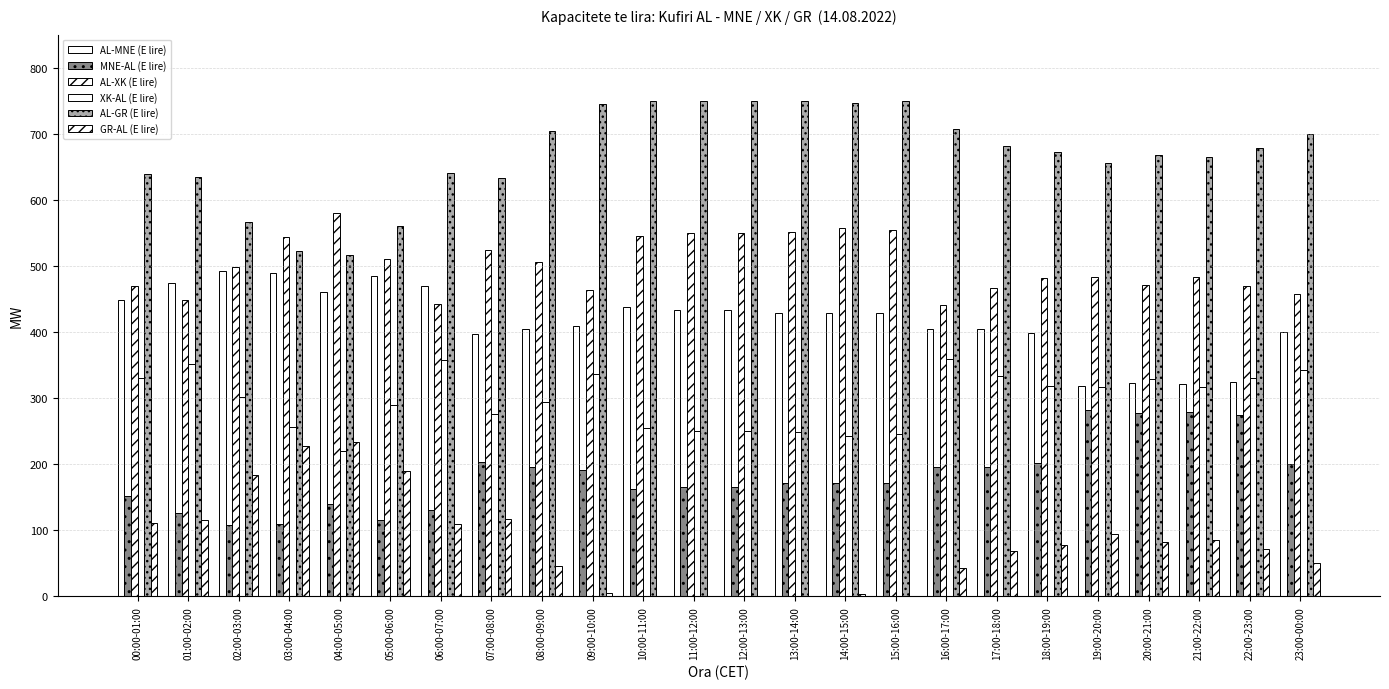

Where is AL-MNE (E lire) nearest to the value 405?

08:00-09:00